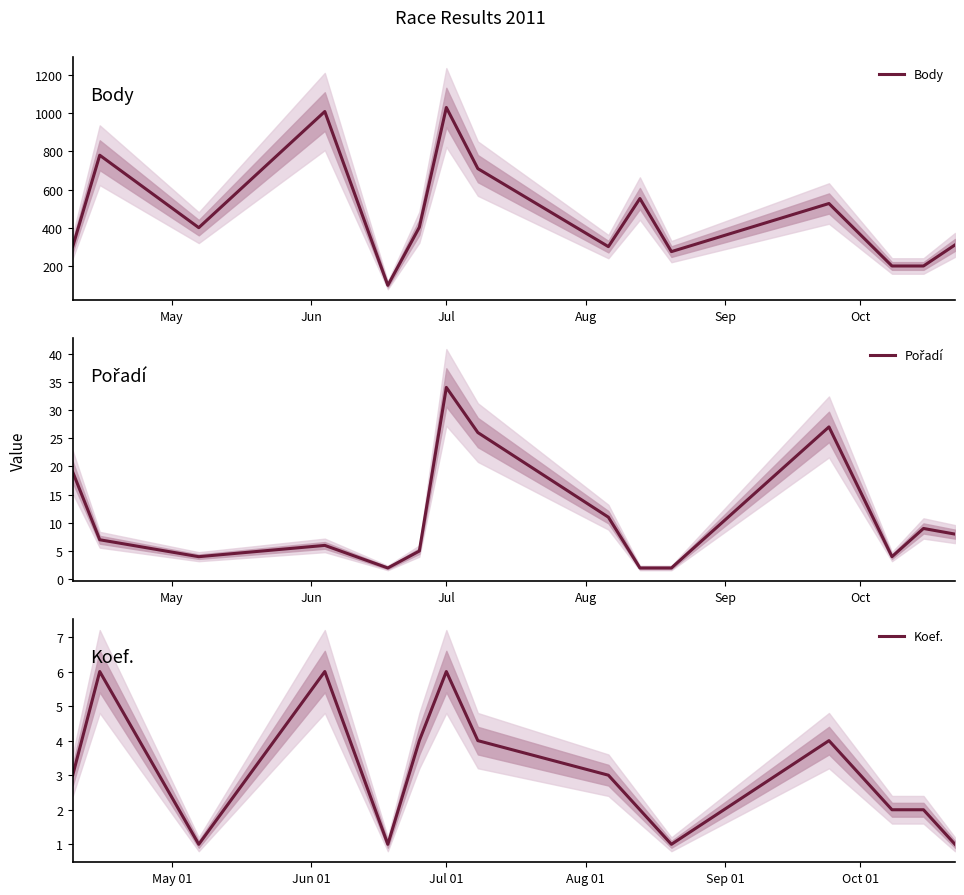

What is the highest value of the Body series?

1029